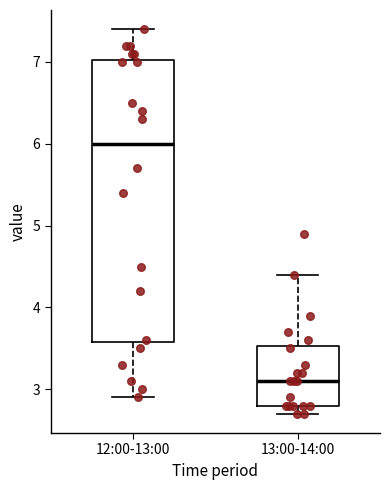

Which box's median line is the lowest?

13:00-14:00